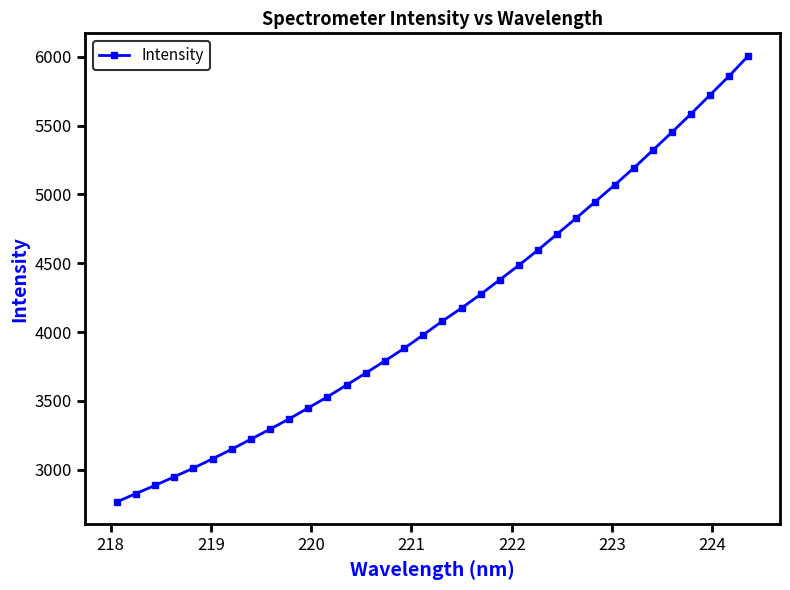

What is the maximum value shown in the chart?

6007.8